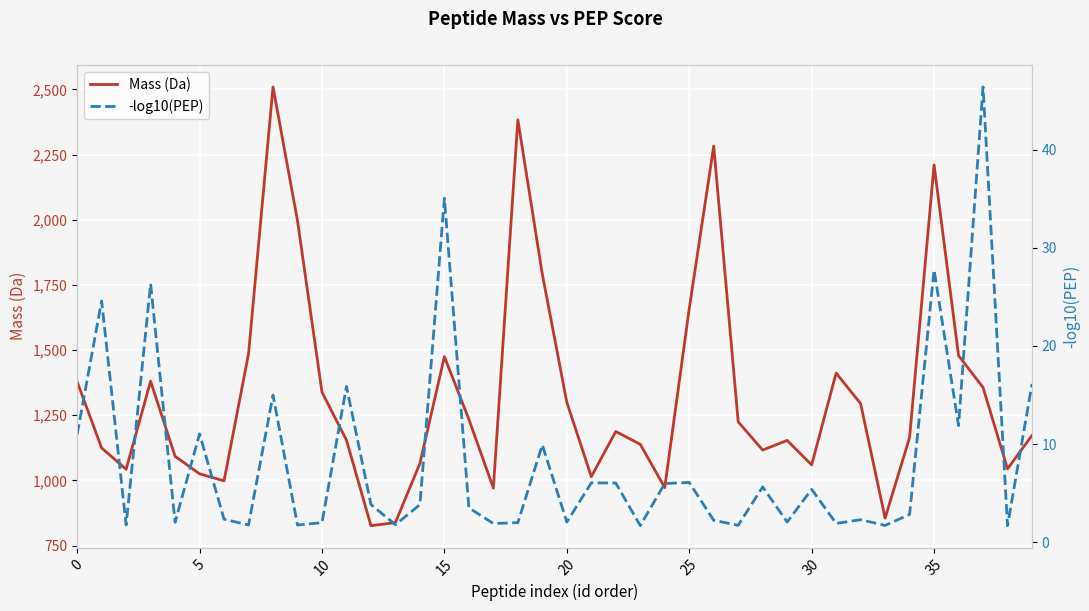

What is the maximum value for Mass (Da)?

2509.1